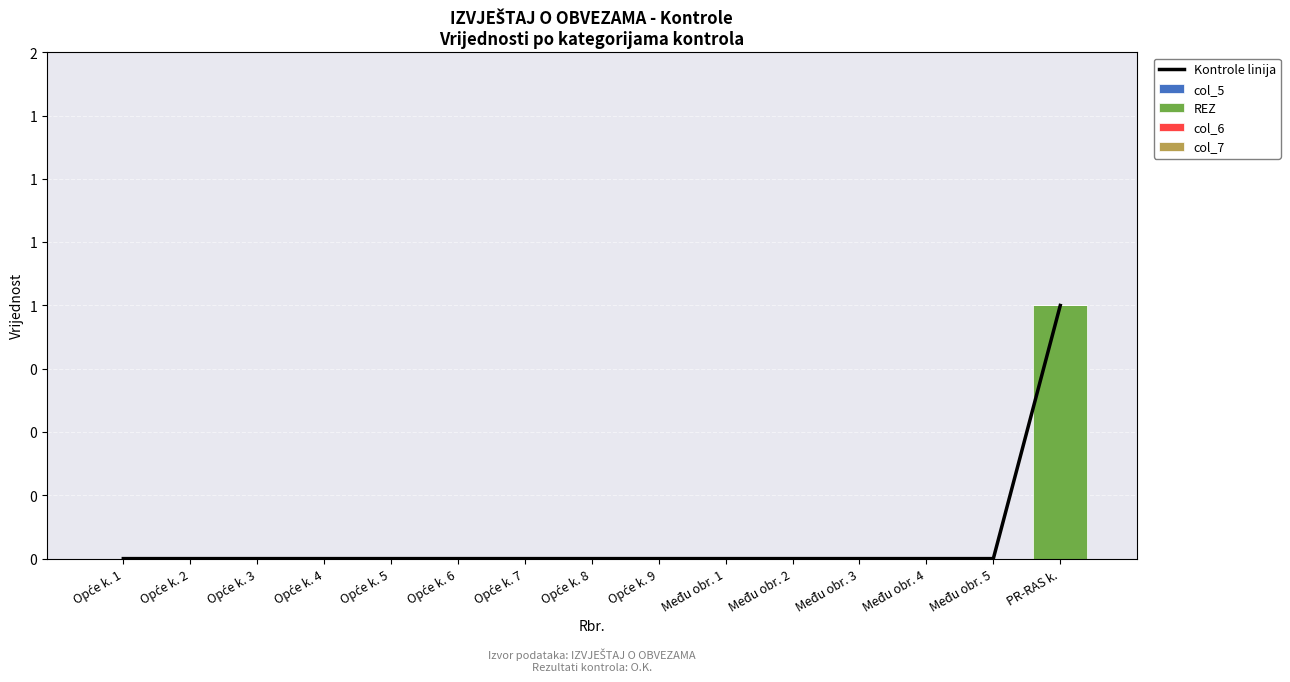

What are all the series names shown in the legend?

Kontrole linija, col_5, REZ, col_6, col_7